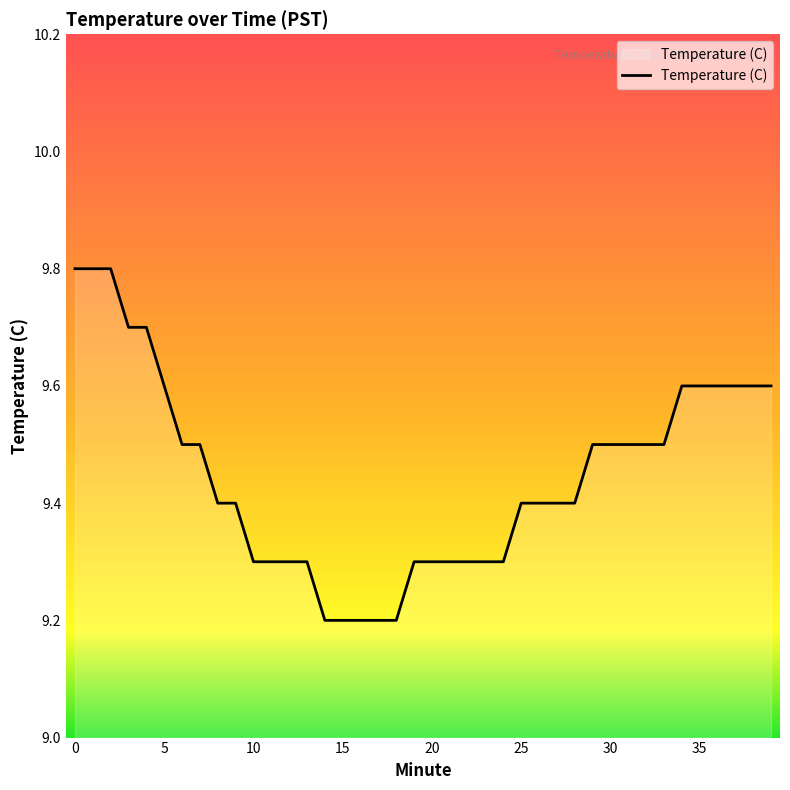

What is the difference between the maximum and minimum values?

0.6